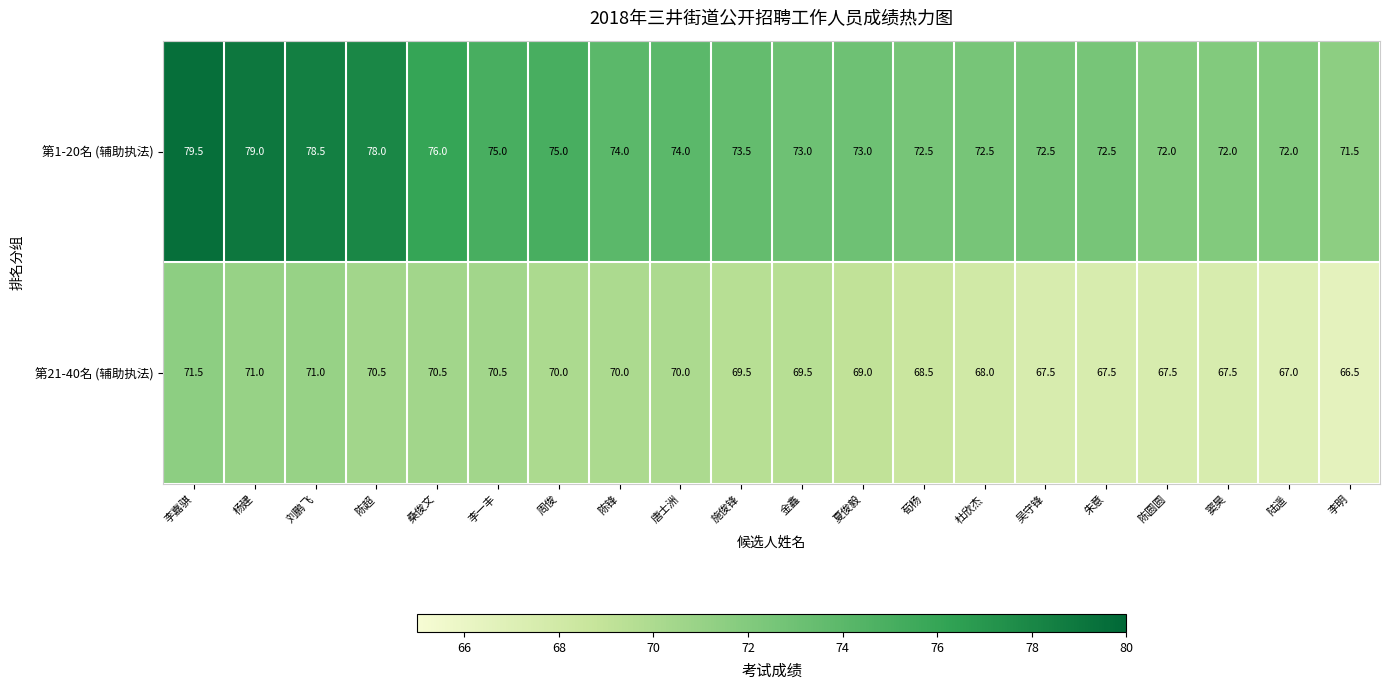

What is the spread (max minus min) of values at 李明?

5.0